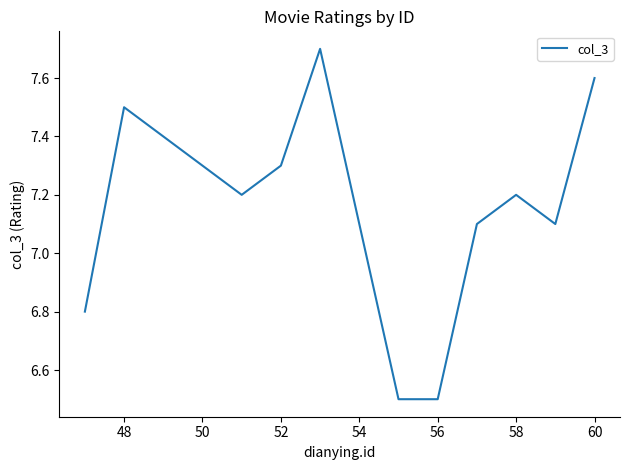

What is the difference between the maximum and minimum values?

1.2